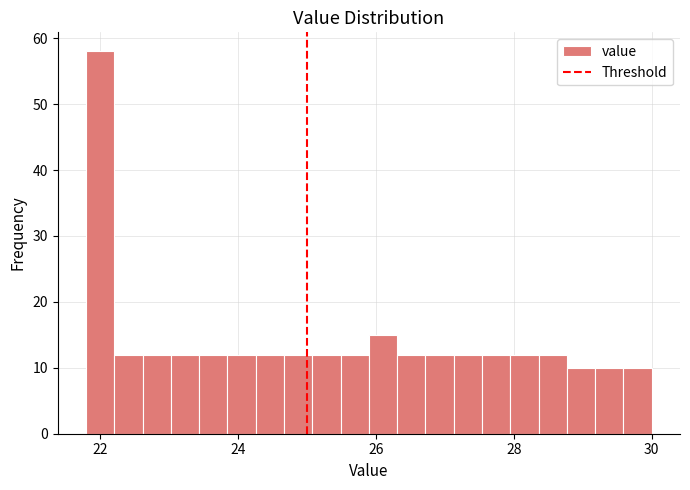

Around what value on the x-axis is the tallest bar? Give the approximate position of its centre, as read against the axis.

22.0